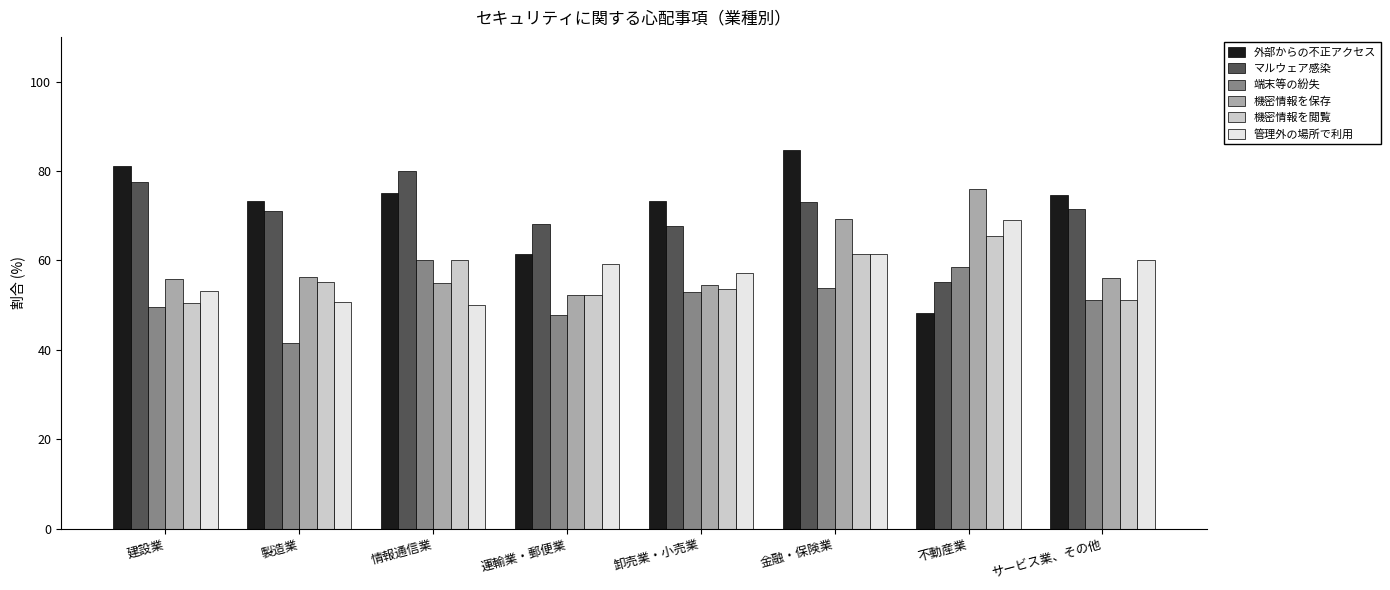

Which series changed the most between 不動産業 and サービス業、その他?

外部からの不正アクセス